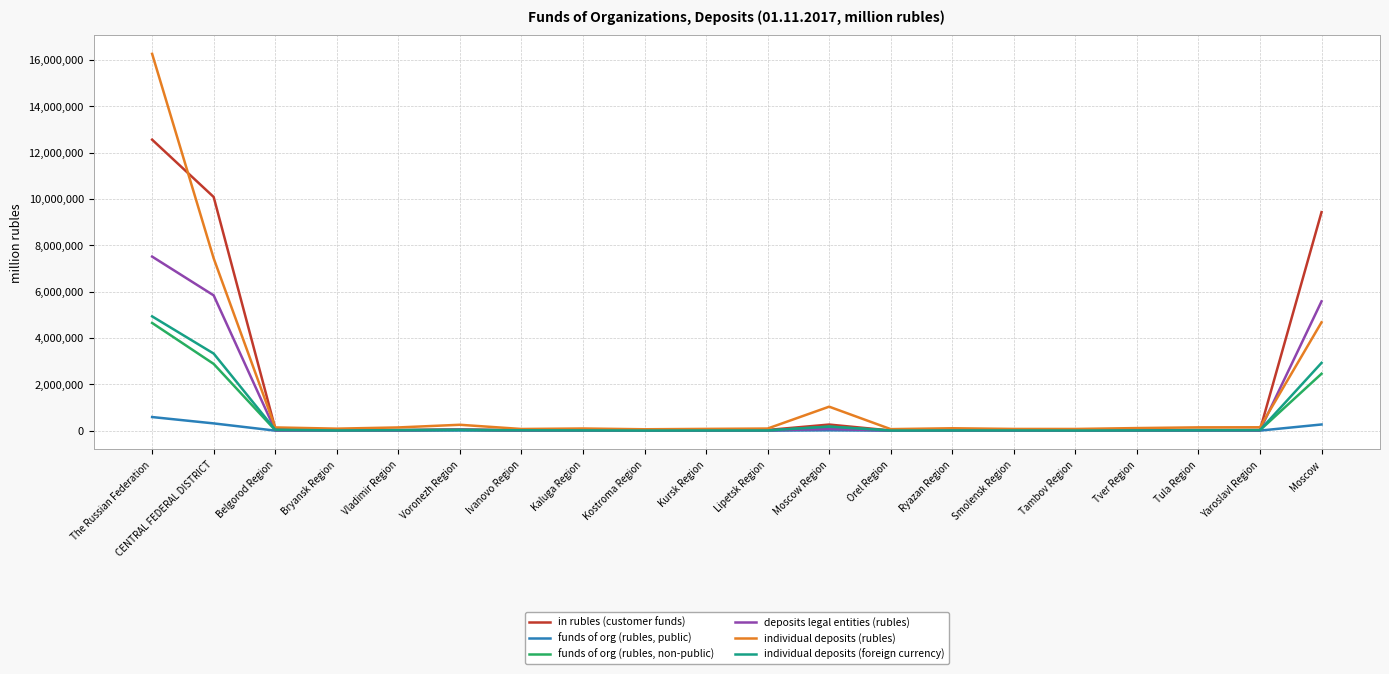

In funds of org (rubles, non-public), how many points are higher than both neighbors (excluding endpoints)?

5